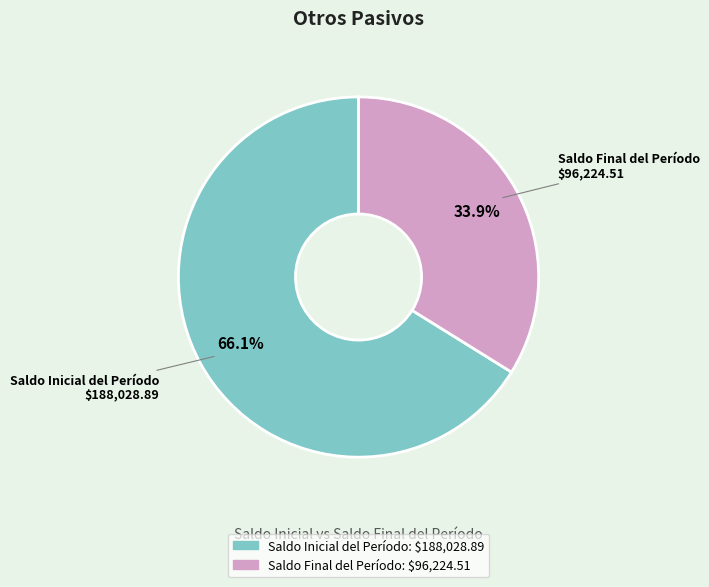

What is the majority slice?

Saldo Inicial del Período